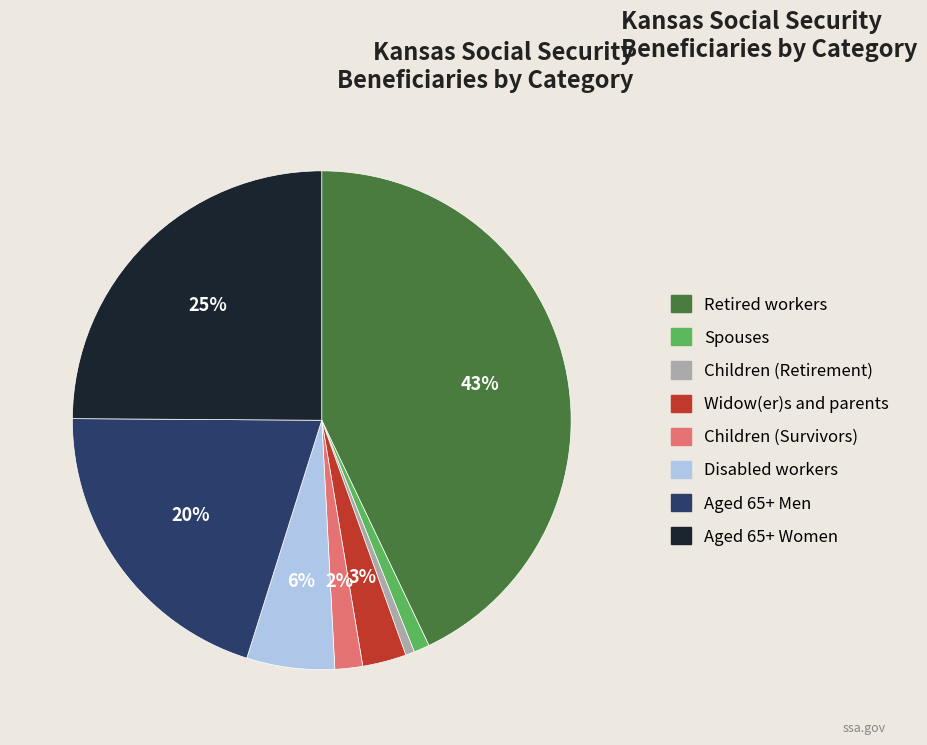

How many slices are in this pie chart?

8